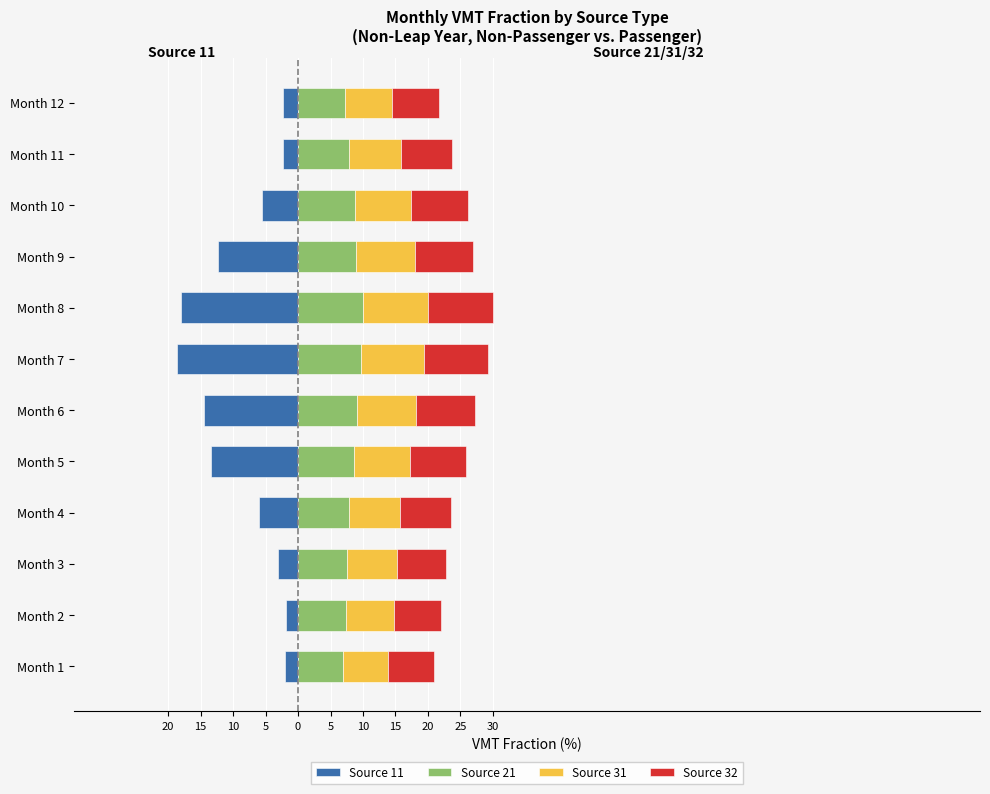

How many data points in Source 31 are above 8?

6